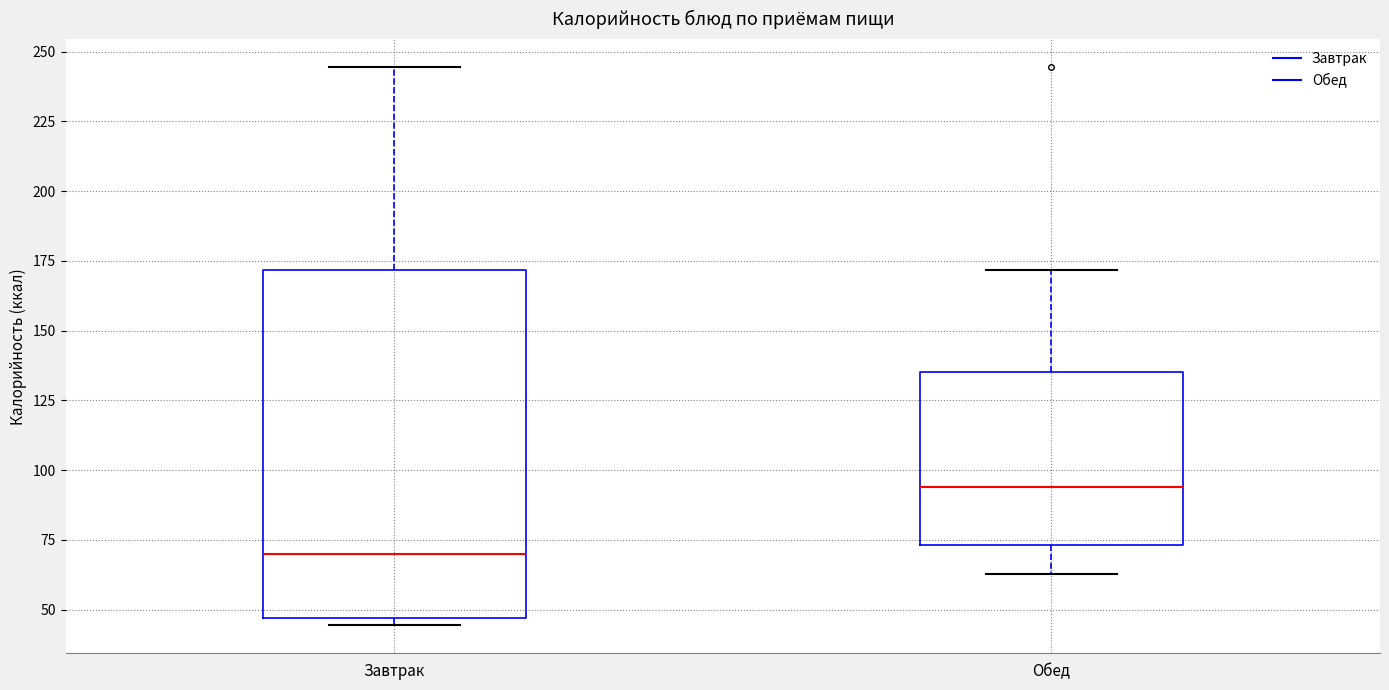

Reading left to right, transcribe this box plot: for each box, give where its median line is, the range the box spans, and where its two whiskers end, as read against the y-axis. The values are not printed on the chart, so give them approximately, as read against the axis.

Завтрак: median 70, box 45 to 170, whiskers 45 (just below the box's lower edge) to 245
Обед: median 95, box 75 to 135, whiskers 65 to 170